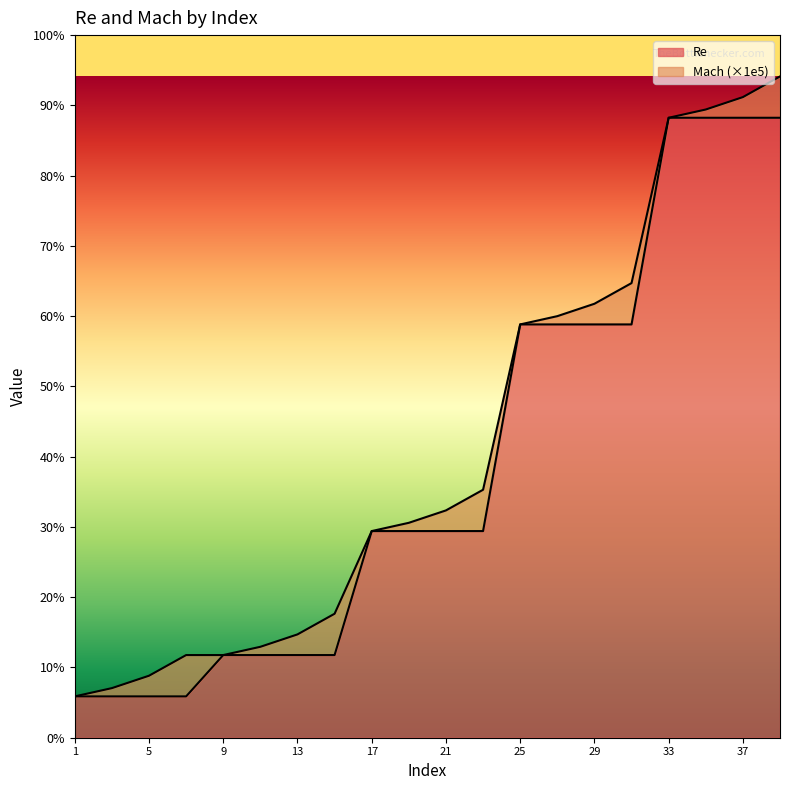

Where does the data first go above 250000?

25